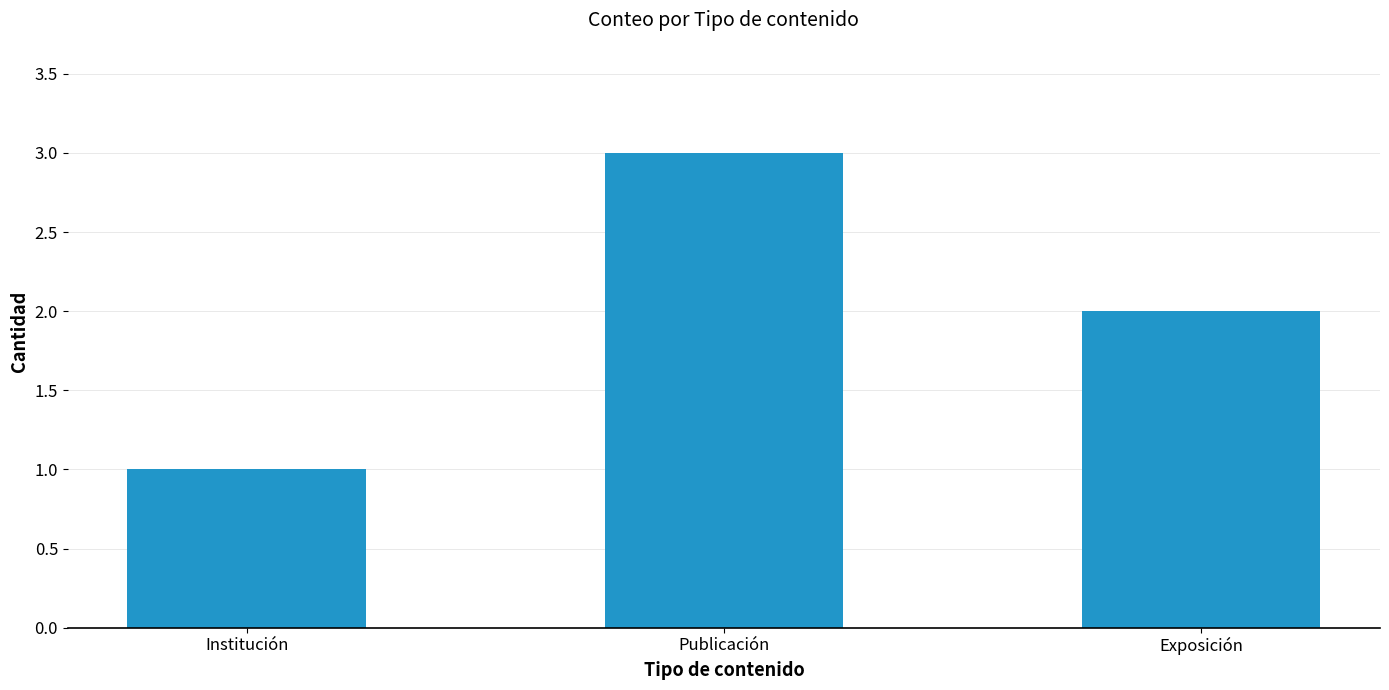

Count the values in the range 1 to 3.

3